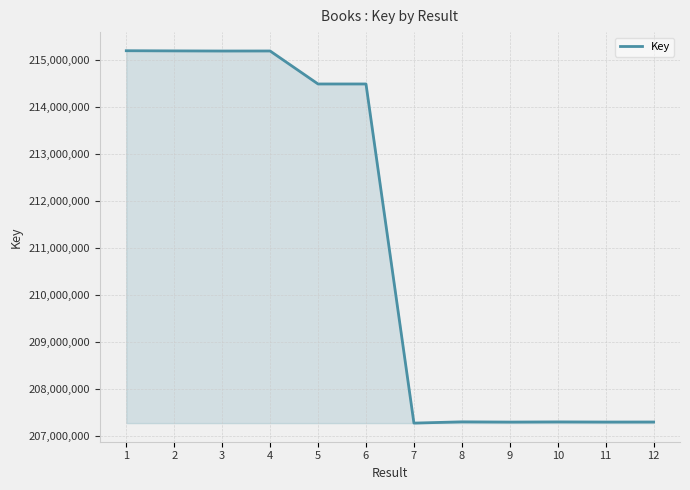

The chart shows a value of 215185342 at 3. True or false?

True